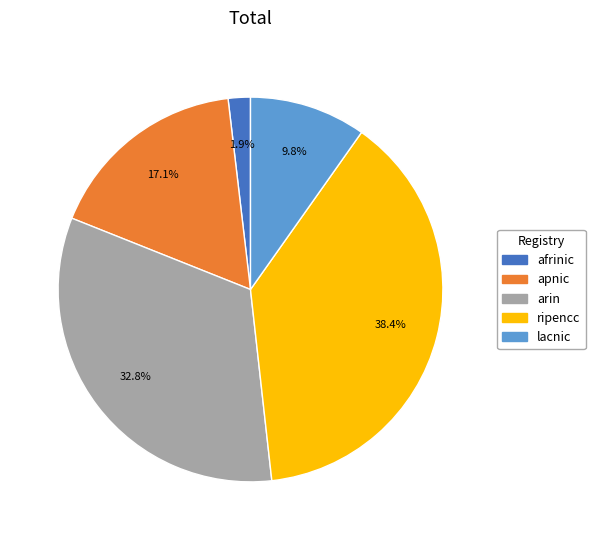

Which slice is the largest?

ripencc